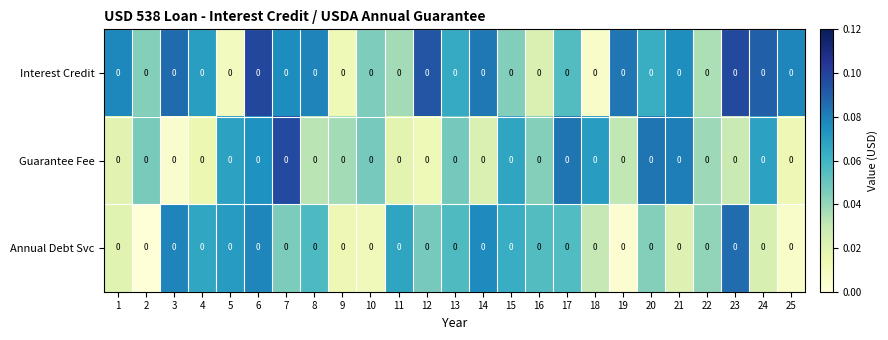

Where is Guarantee Fee nearest to the value 0?

3